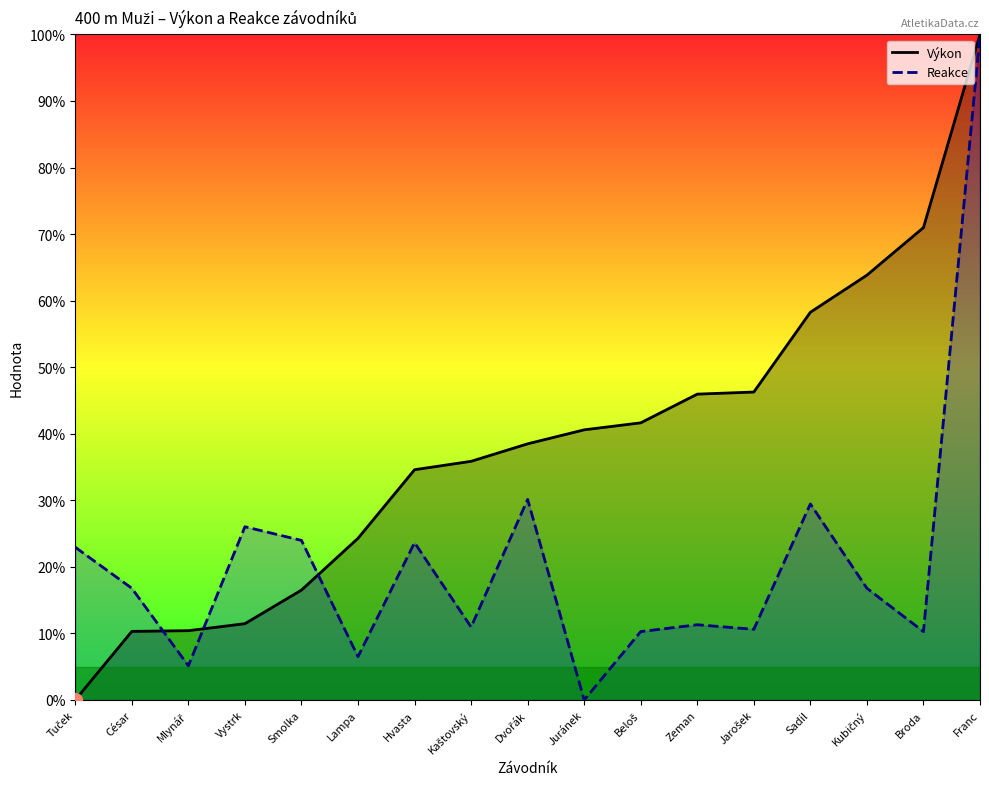

True or false: Reakce has more than 1 points higher than both neighbors.

True